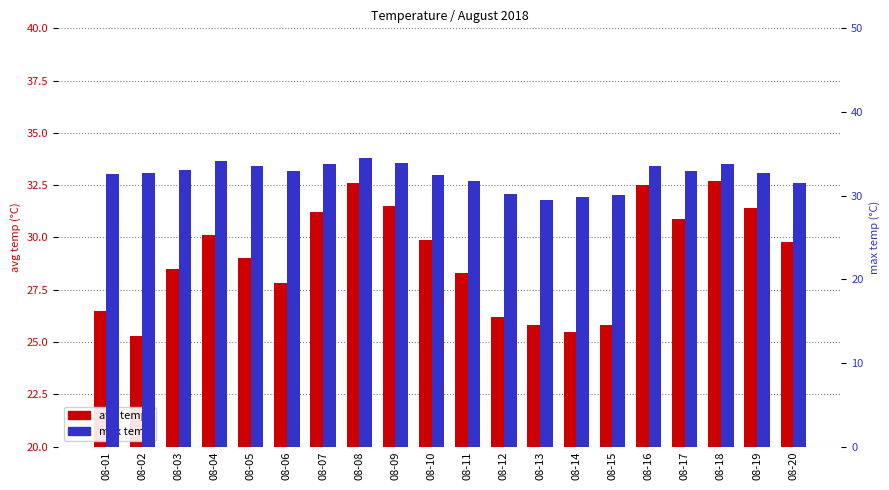

What is the total value across all series at 08-10?

62.4